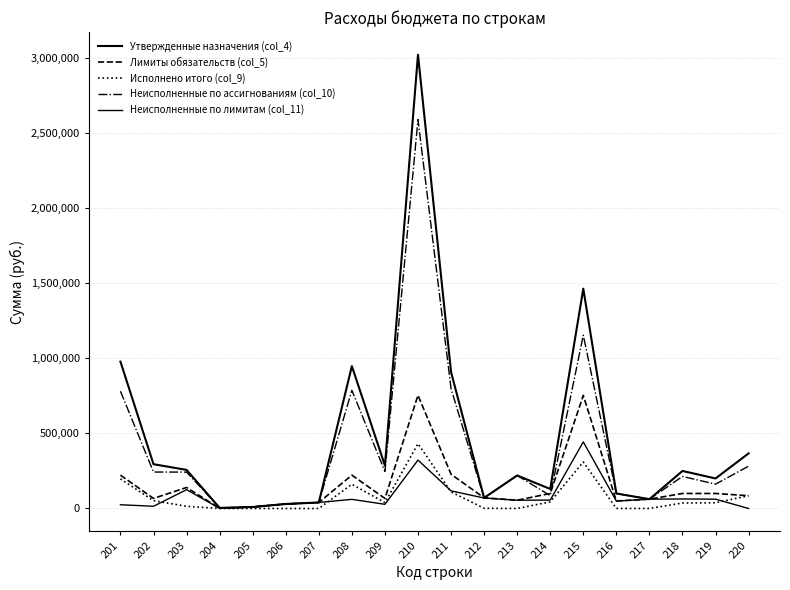

How many lines are shown in the chart?

5